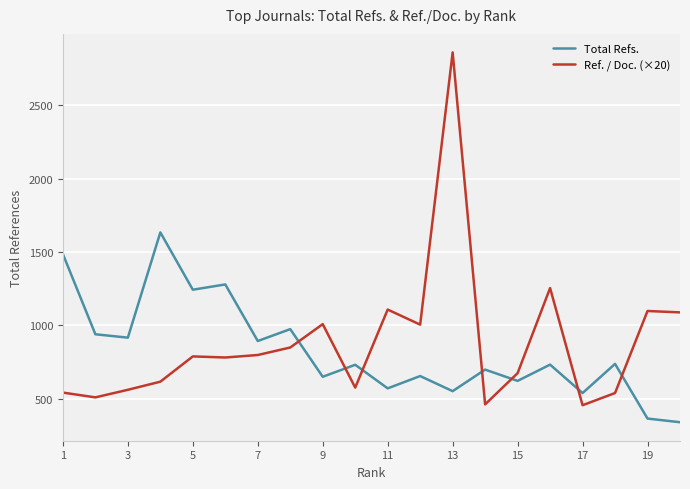

What are all the series names shown in the legend?

Total Refs., Ref. / Doc. (×20)